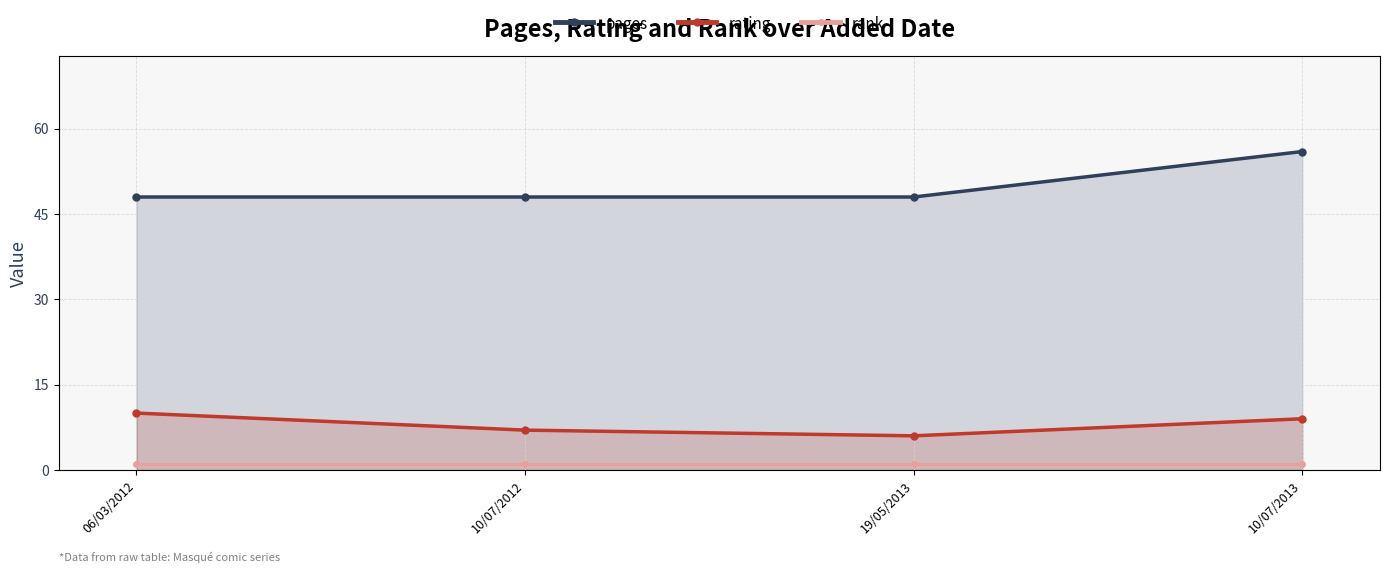

What is the difference between the pages values at 10/07/2013 and 10/07/2012?

8